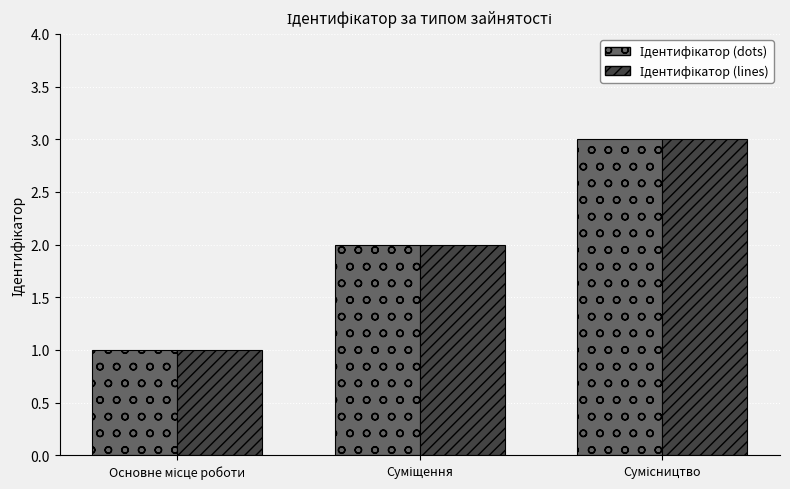

How many groups of bars are there?

3